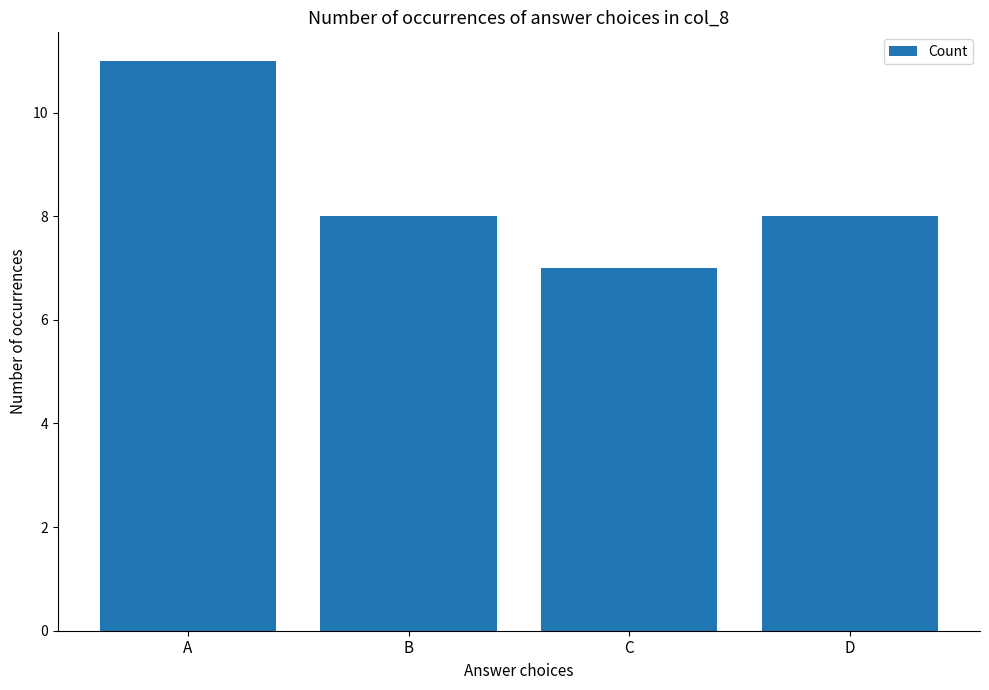

What is the change in value from B to C?

-1